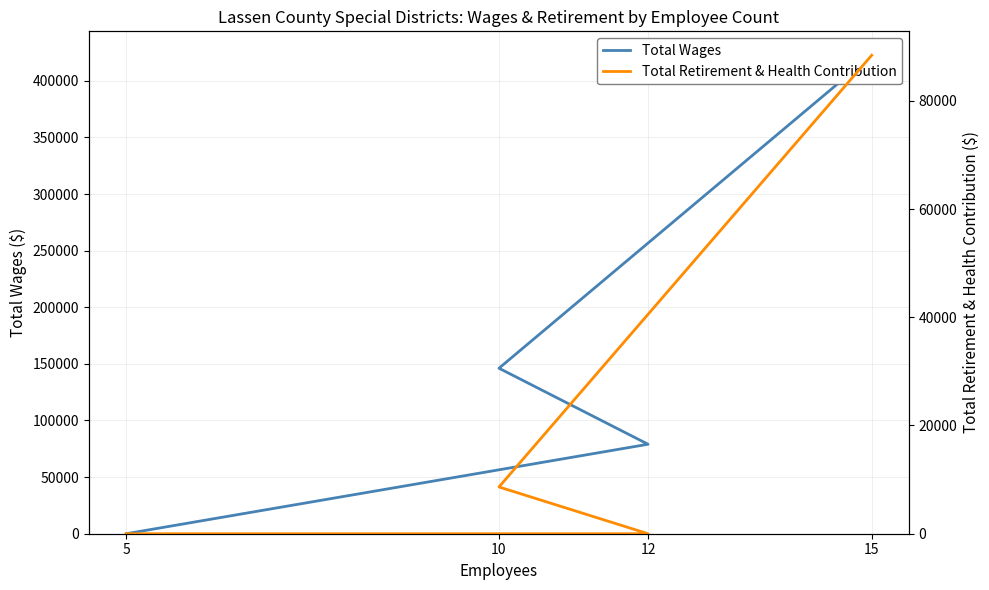

What is the sum of all Total Wages values?

647707